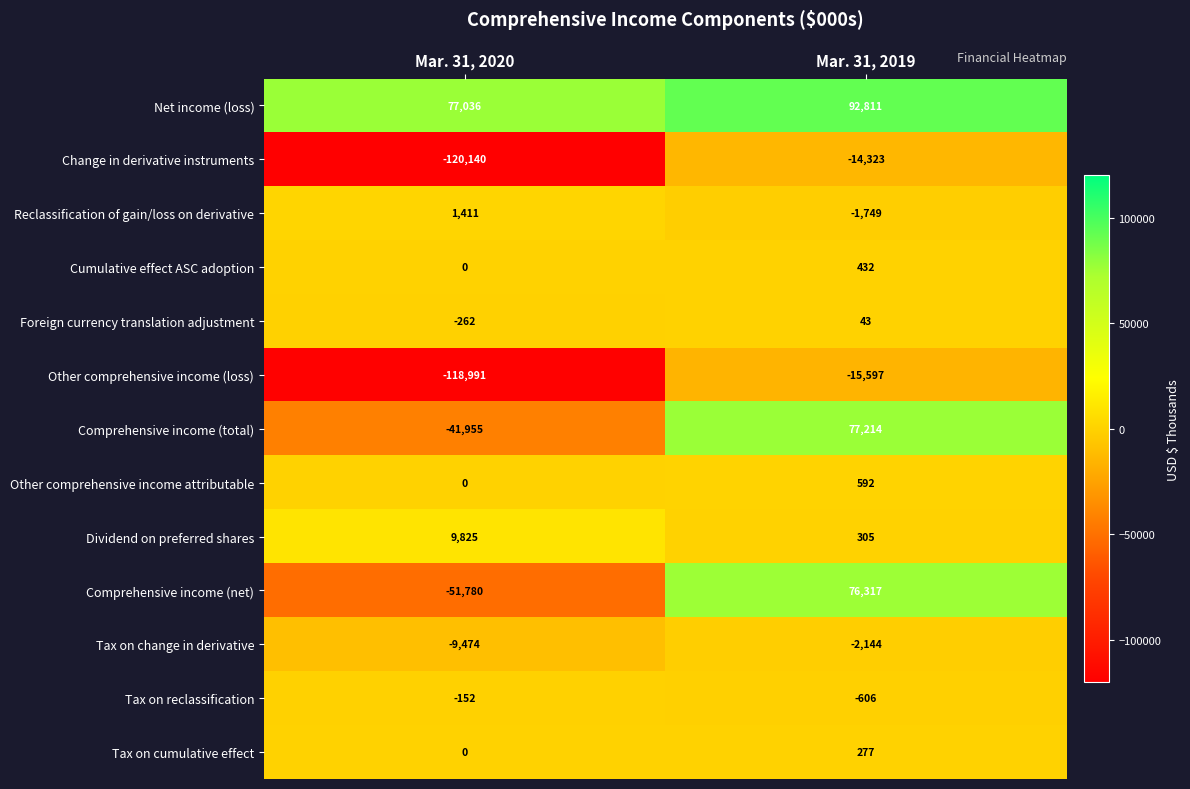

What is the difference between the highest and lowest values at Mar. 31, 2020?

197176